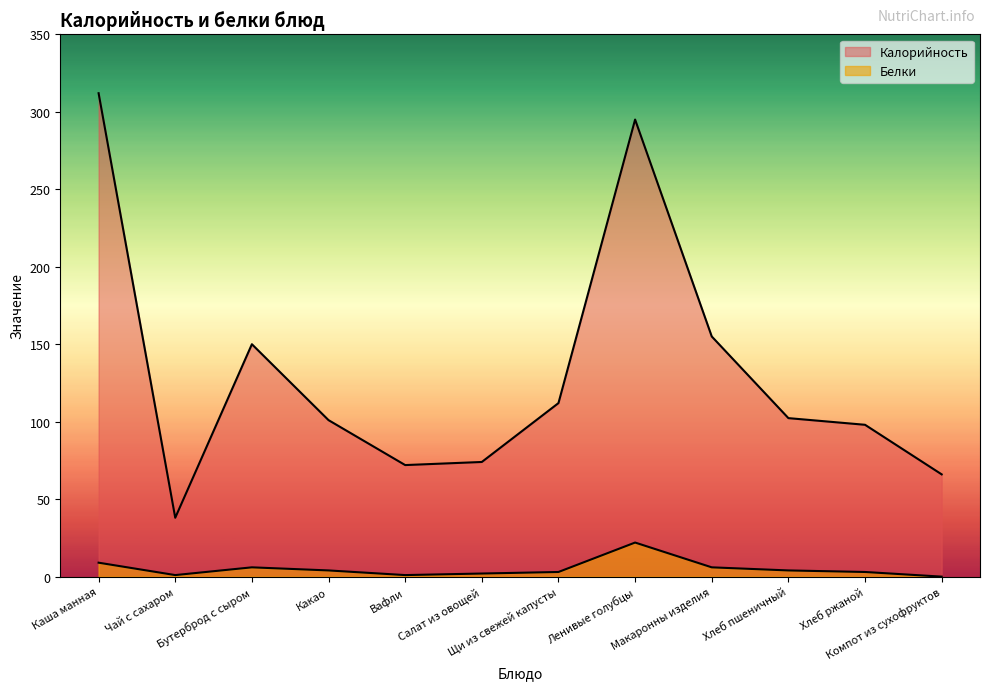

What is the value of the Калорийность point at the 7th from the left?

112.0